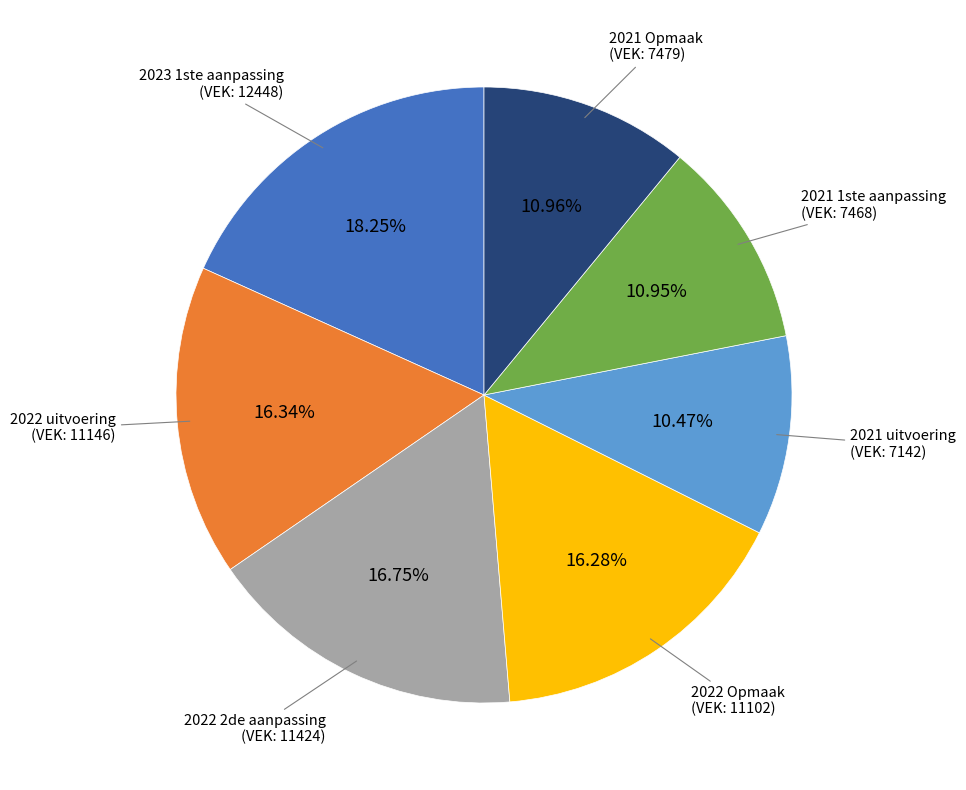

Does any single category account for the majority?

No